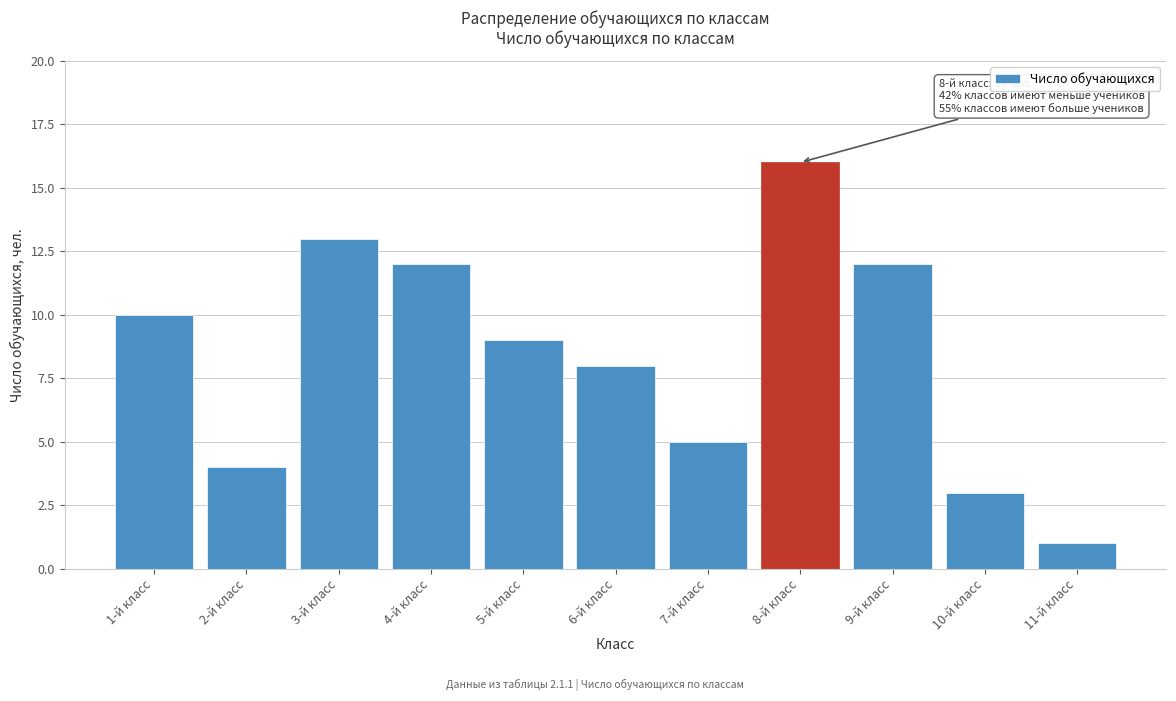

Reading left to right, extract all data points from this chart.

10	4	13	12	9	8	5	16	12	3	1